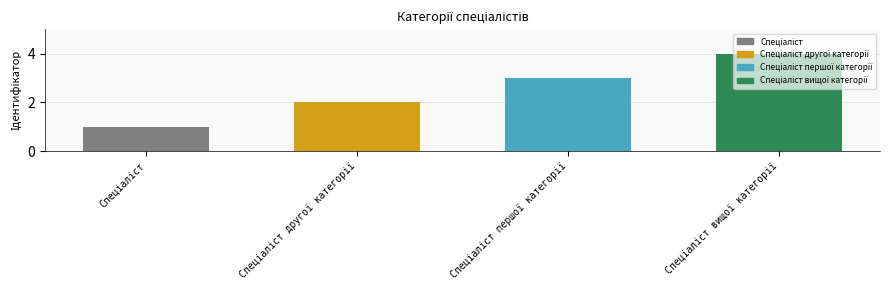

What is the maximum value shown in the chart?

4